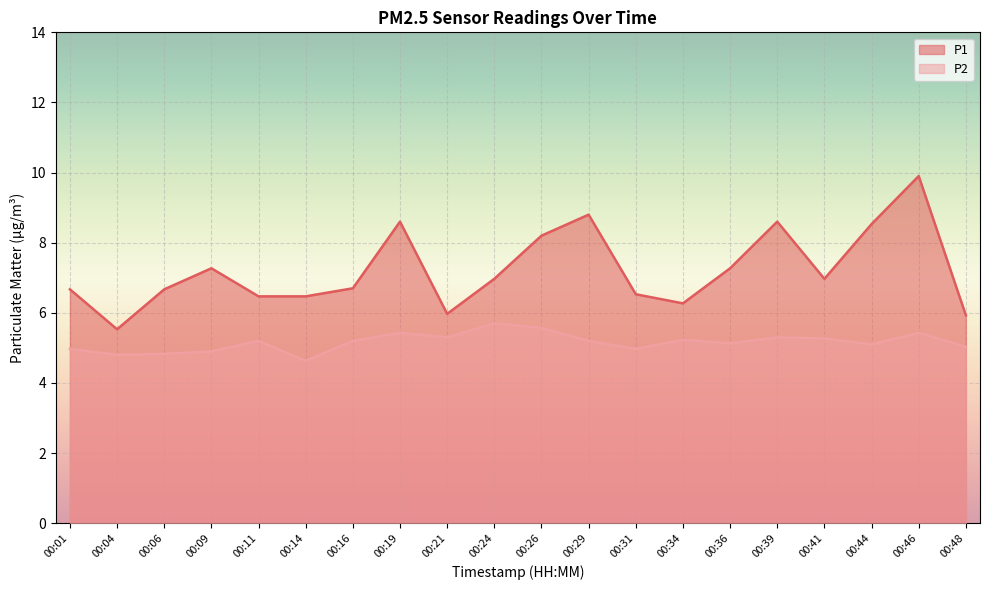

What is the difference between the second highest and second lowest values in the P2 series?

0.8